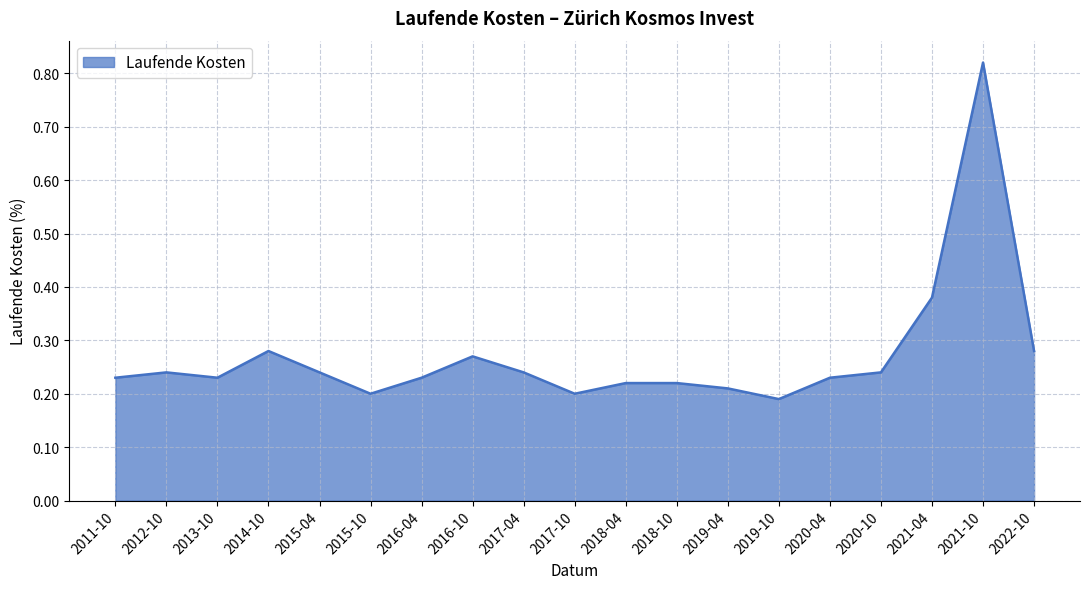

Which category has the highest value across all series?

2021-10